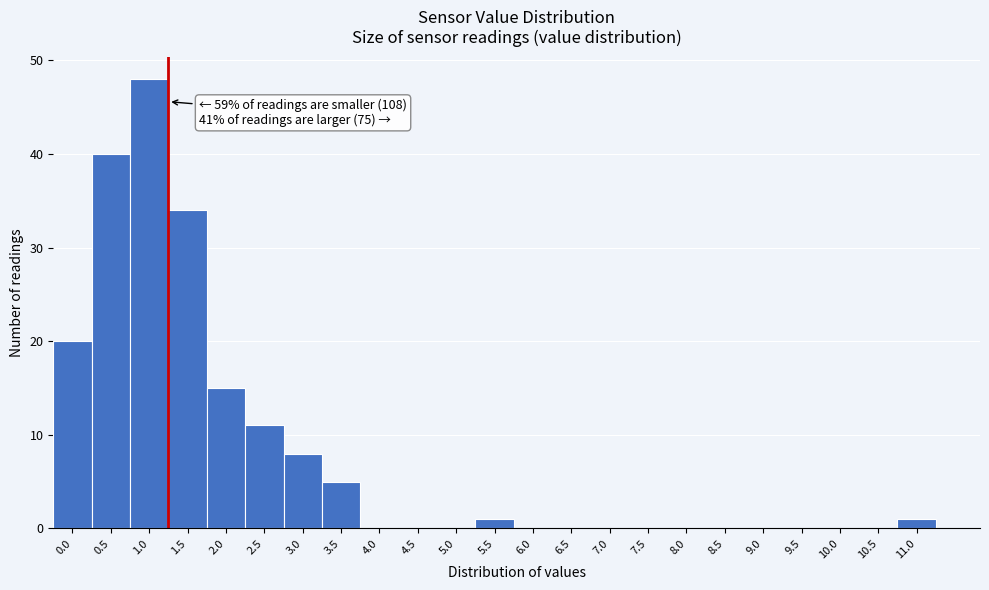

Reading left to right, list all the values displayed in this chart.

0.0=20	0.5=40	1.0=48	1.5=34	2.0=15	2.5=11	3.0=8	3.5=5	4.0=0	4.5=0	5.0=0	5.5=1	6.0=0	6.5=0	7.0=0	7.5=0	8.0=0	8.5=0	9.0=0	9.5=0	10.0=0	10.5=0	11.0=1